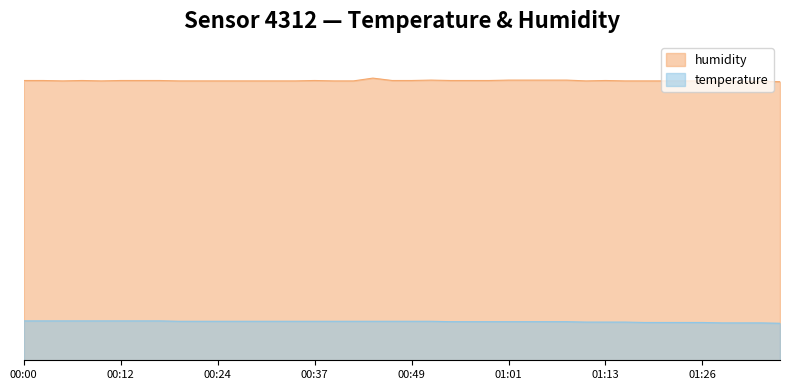

List the series in order of their peak value, lowest first.

temperature, humidity